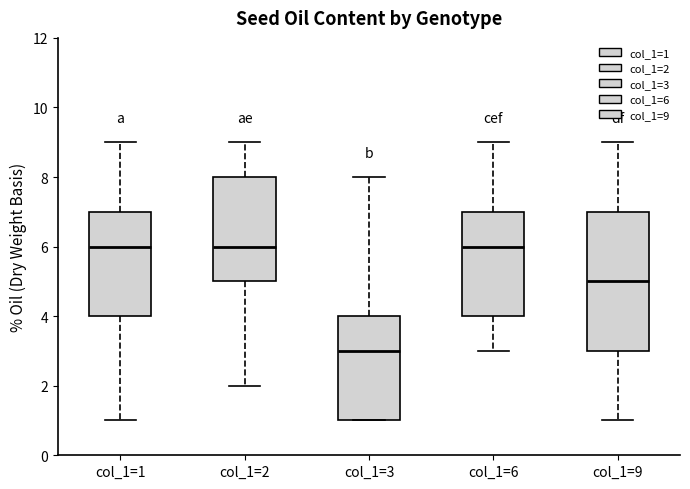

Reading left to right, read every box against the y-axis: the position of its median line, the range the box covers, and the ends of its whiskers. The values are not printed on the chart, so give them approximately, as read against the axis.

col_1=1: median 6, box 4 to 7, whiskers 1 to 9
col_1=2: median 6, box 5 to 8, whiskers 2 to 9
col_1=3: median 3, box 1 to 4, whiskers 1 to 8
col_1=6: median 6, box 4 to 7, whiskers 3 to 9
col_1=9: median 5, box 3 to 7, whiskers 1 to 9